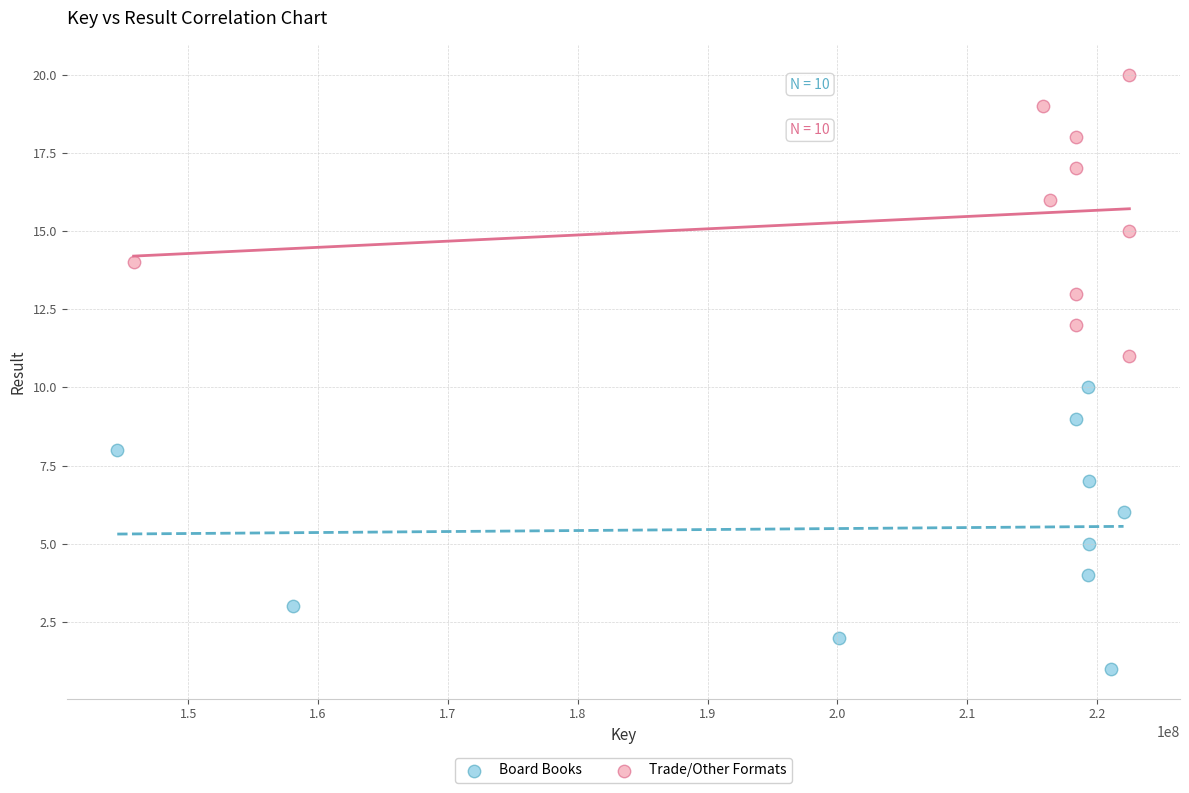

Which series reaches the minimum Y coordinate?

Board Books